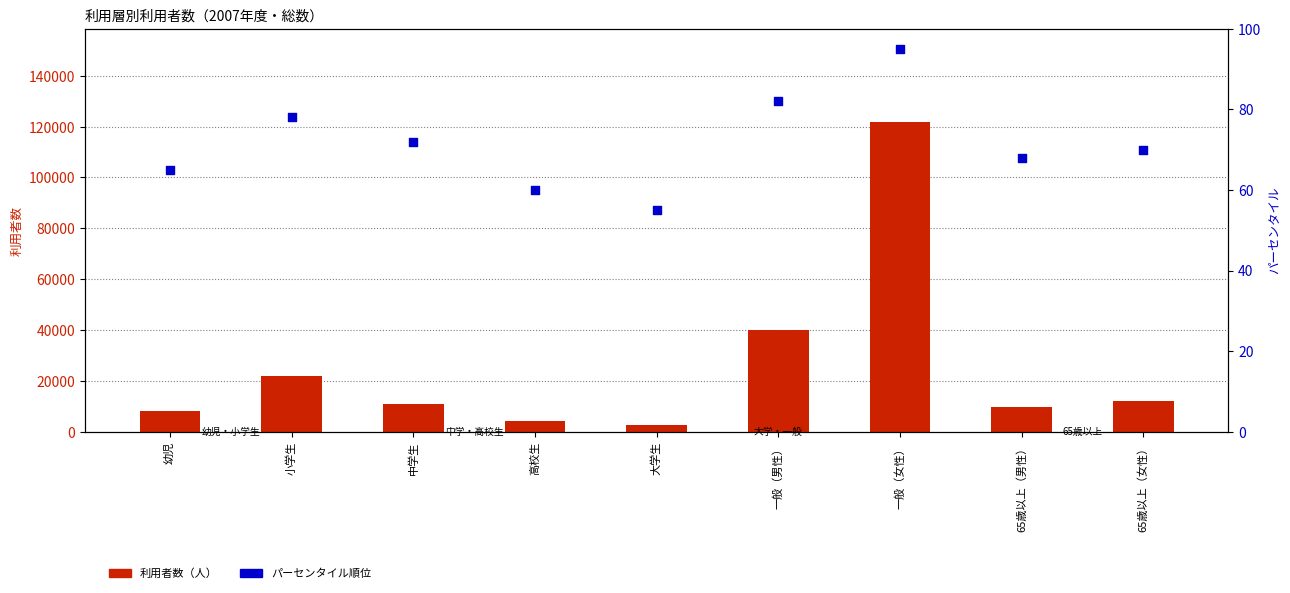

What are all the series names shown in the legend?

利用者数, パーセンタイル順位